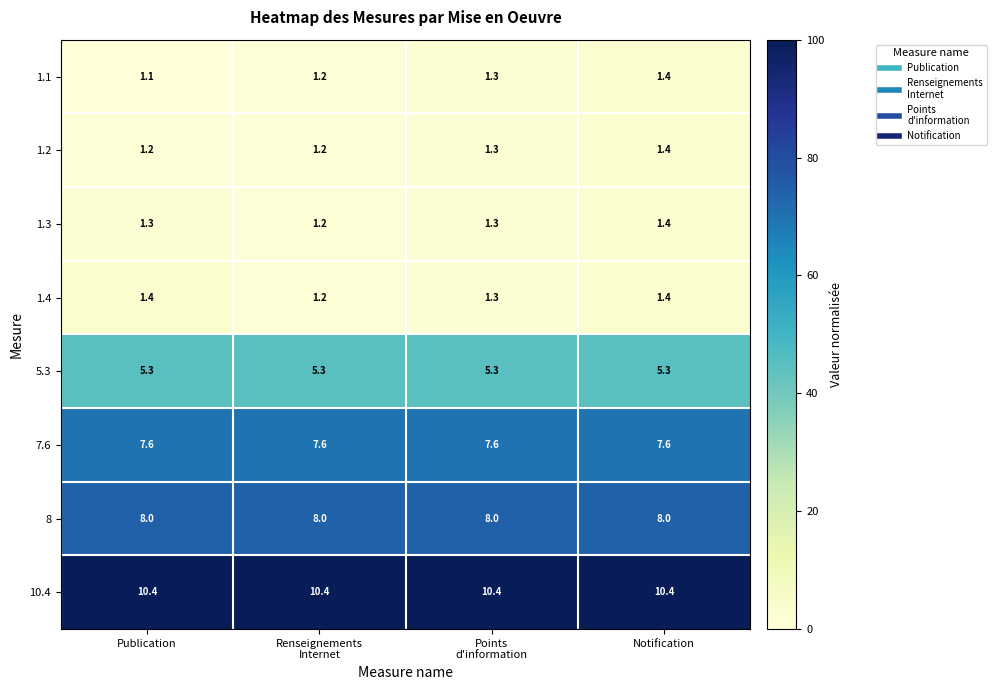

At which category is the sum across all series the highest?

Notification